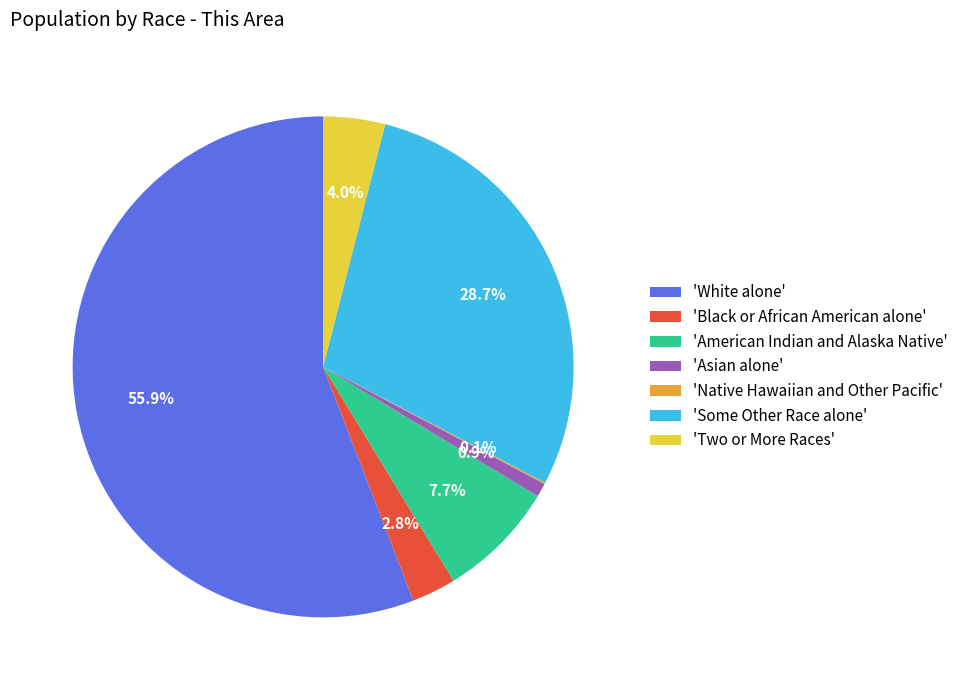

Is there any slice that represents more than half of the pie?

Yes